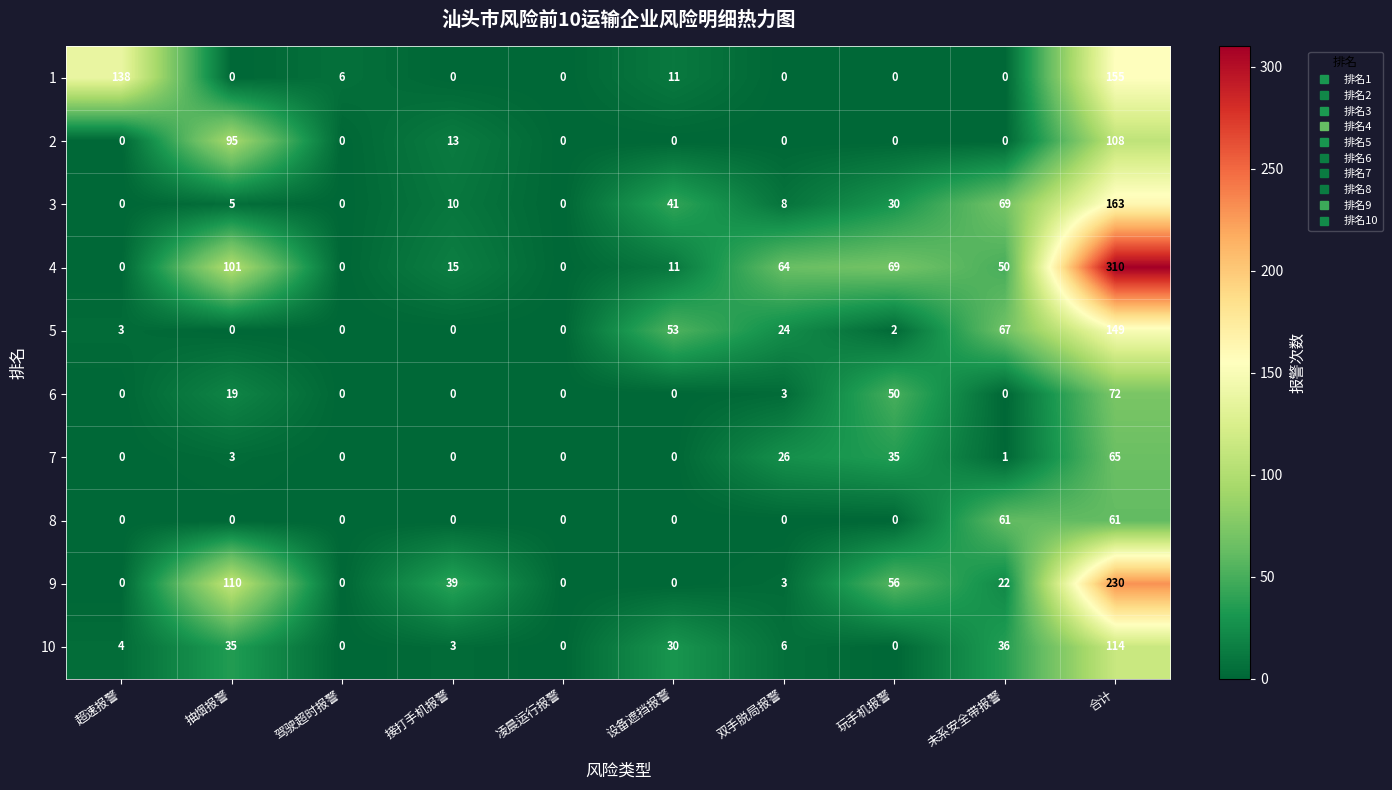

What is the sum of the 5 values at 接打手机报警 and 双手脱局报警?

24